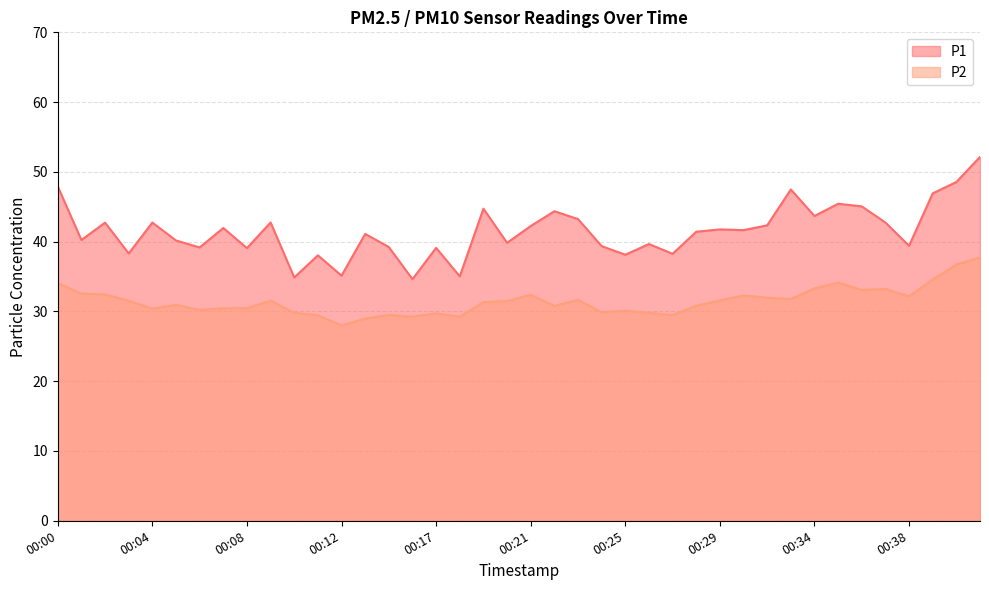

Reading left to right, extract all data points from this chart.

P1: 47.9	40.2	42.7	38.3	42.7	40.2	39.2	42.0	39.1	42.8	34.9	38.0	35.1	41.1	39.2	34.6	39.1	35.0	44.7	39.8	42.2	44.4	43.2	39.4	38.1	39.7	38.3	41.4	41.8	41.6	42.3	47.5	43.7	45.4	45.1	42.7	39.4	46.9	48.5	52.1
P2: 34.1	32.6	32.4	31.5	30.4	30.9	30.2	30.4	30.5	31.6	29.8	29.5	28.0	29.0	29.5	29.2	29.7	29.2	31.3	31.5	32.4	30.8	31.7	29.9	30.1	29.8	29.5	30.8	31.6	32.3	32.0	31.8	33.3	34.1	33.1	33.2	32.2	34.6	36.7	37.7